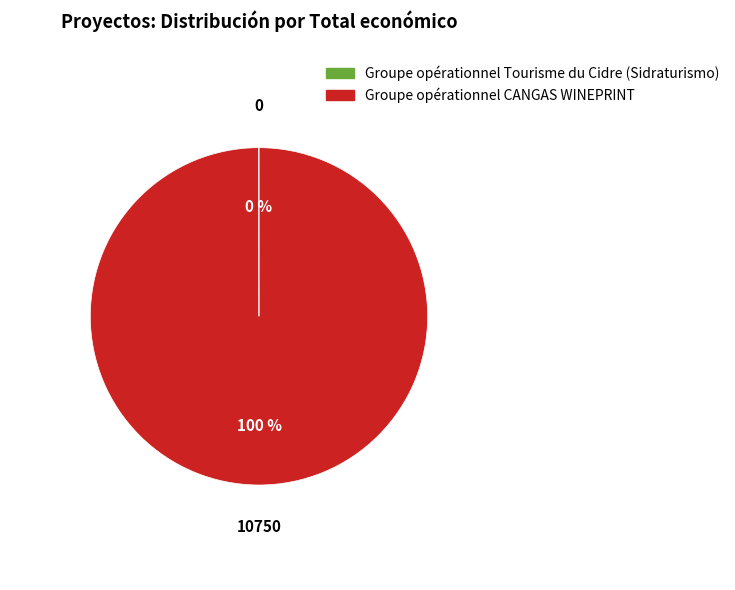

Which slice represents more than half of the pie?

Groupe opérationnel CANGAS WINEPRINT